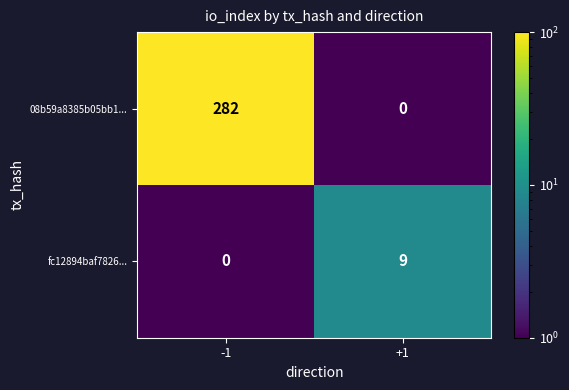

What value does the 08b59a8385b05bb1... series have at -1, to the nearest 50?

300